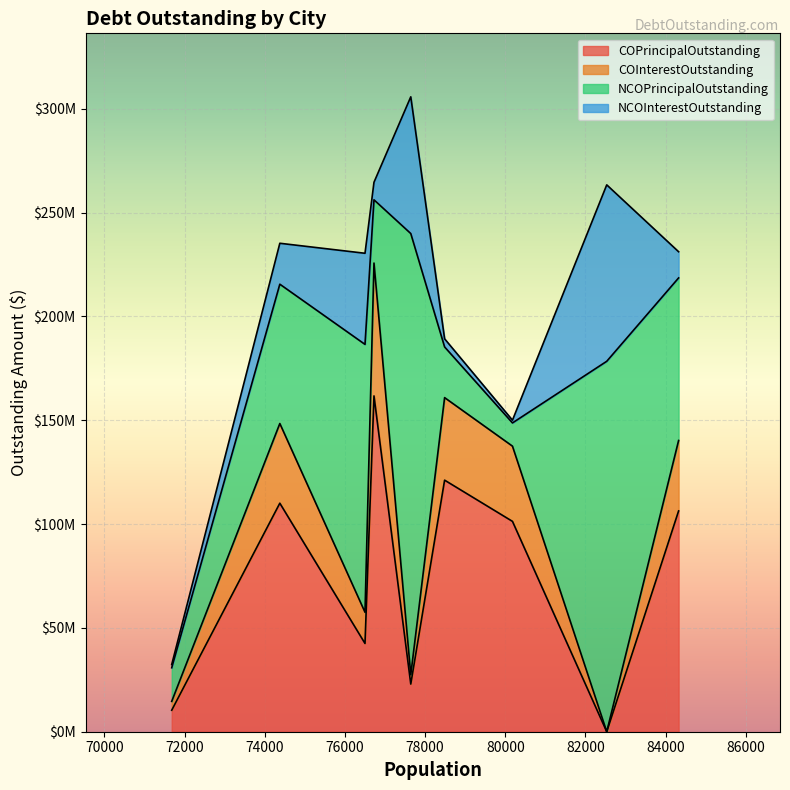

How many series are shown in this chart?

4